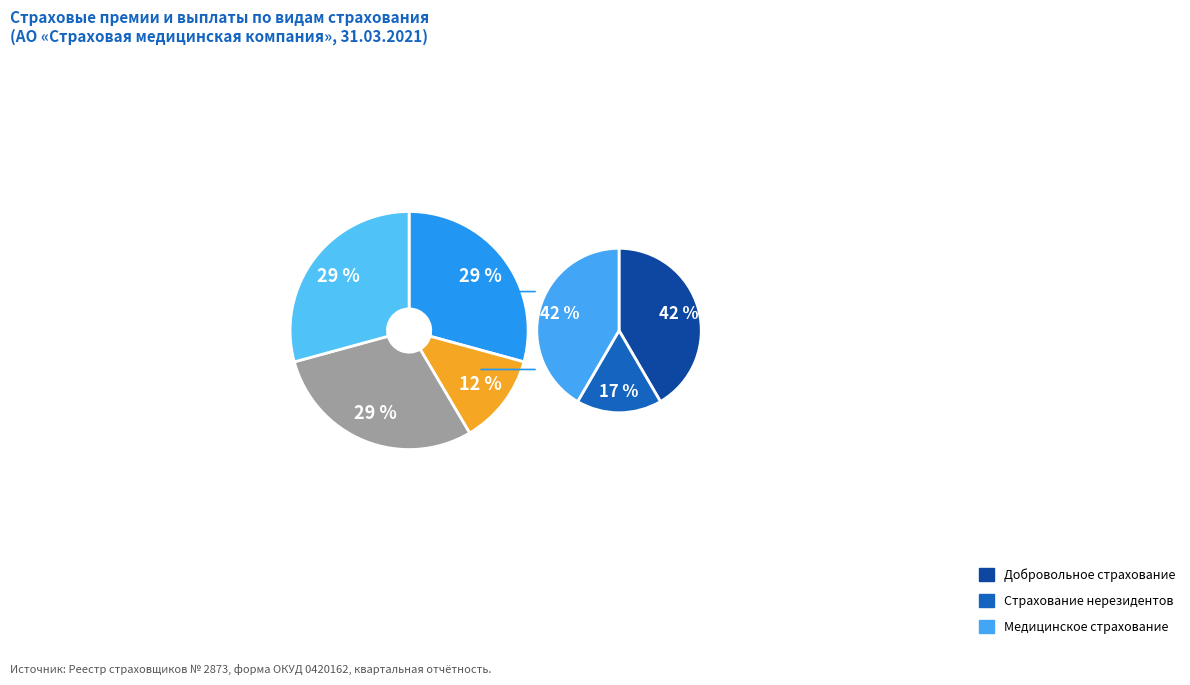

Count the number of slices in the pie.

4